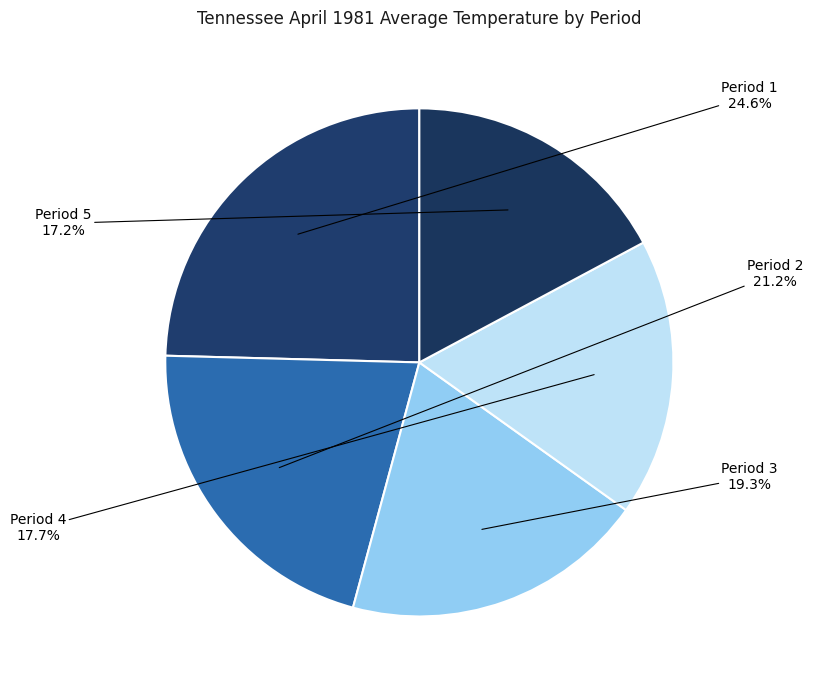

Which slice is the smallest?

Period 5